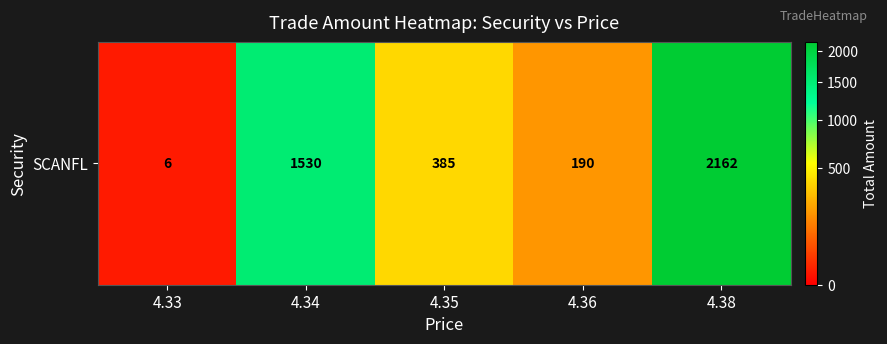

What is the difference between the values at 4.36 and 4.35?

195